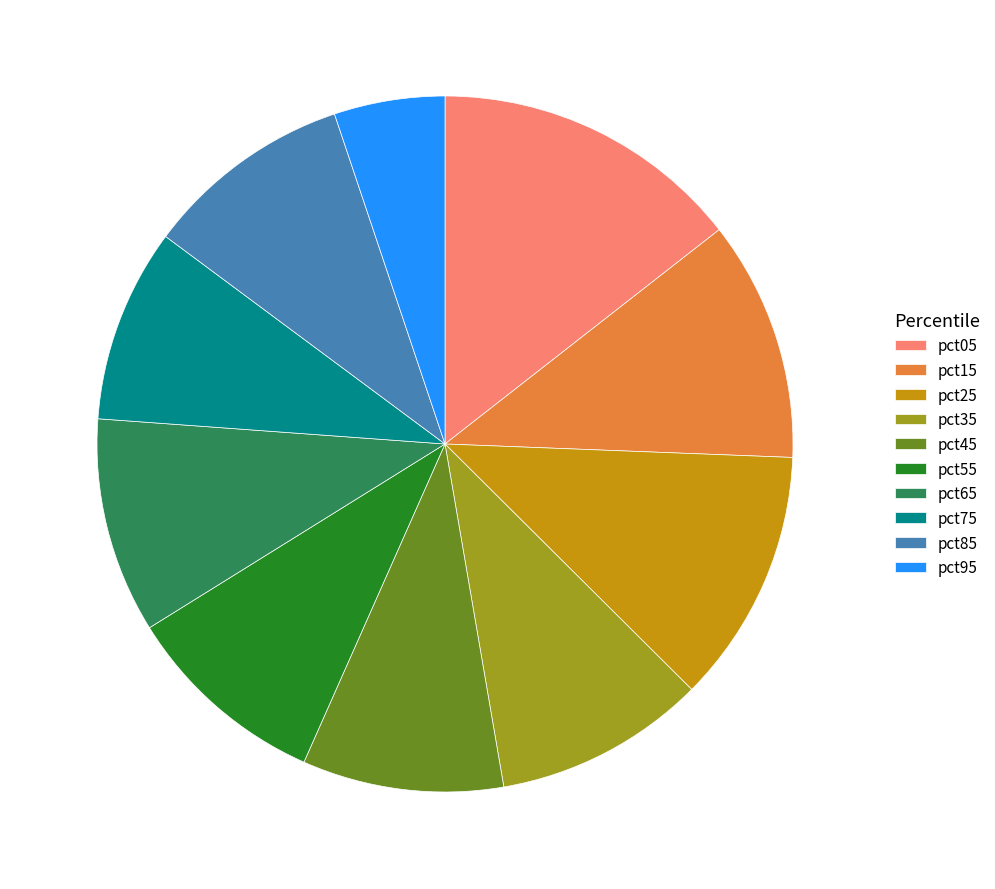

Is pct75 the majority of the pie?

No